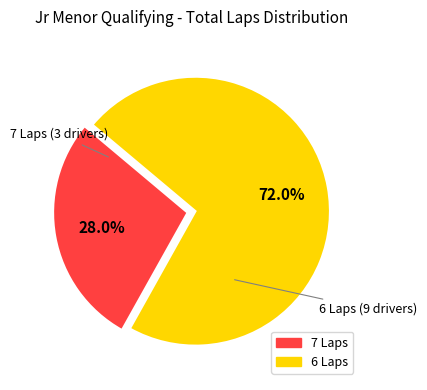

Is there any slice that represents more than half of the pie?

Yes